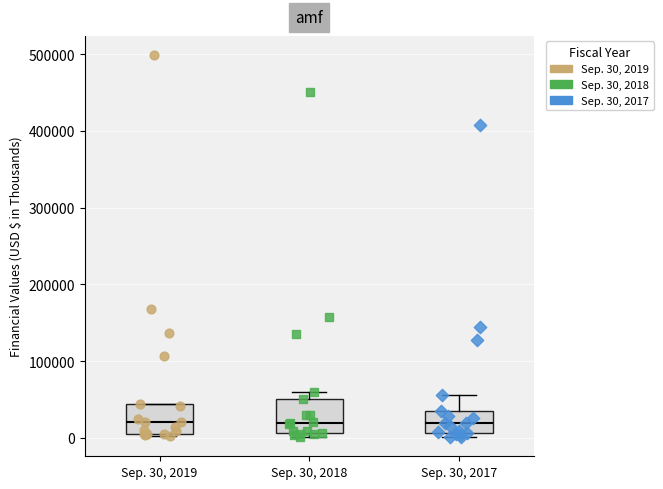

Reading left to right, transcribe this box plot: for each box, give where its median line is, the range the box spans, and where its two whiskers end, as read against the y-axis. The values are not printed on the chart, so give them approximately, as read against the axis.

Sep. 30, 2019: median 20000, box 10000 to 40000, whiskers 0 to 40000
Sep. 30, 2018: median 20000, box 10000 to 50000, whiskers 0 to 60000
Sep. 30, 2017: median 20000, box 10000 to 40000, whiskers 0 to 60000